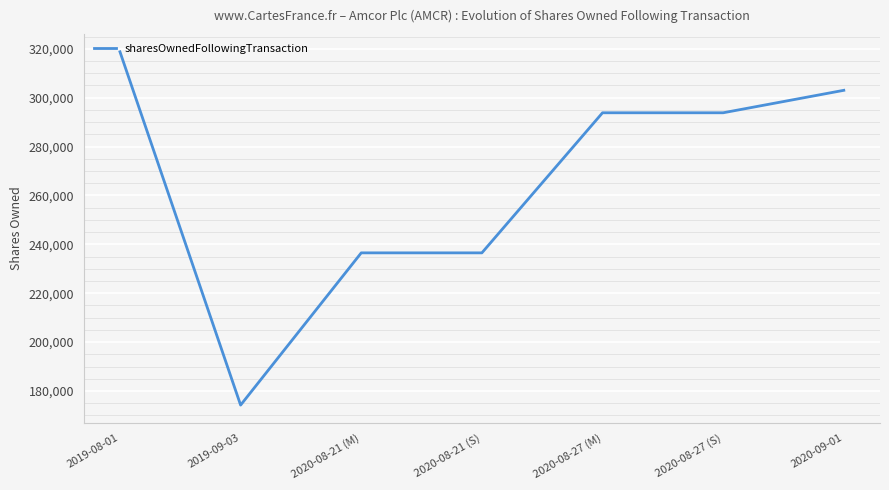

What is the maximum value shown in the chart?

318771